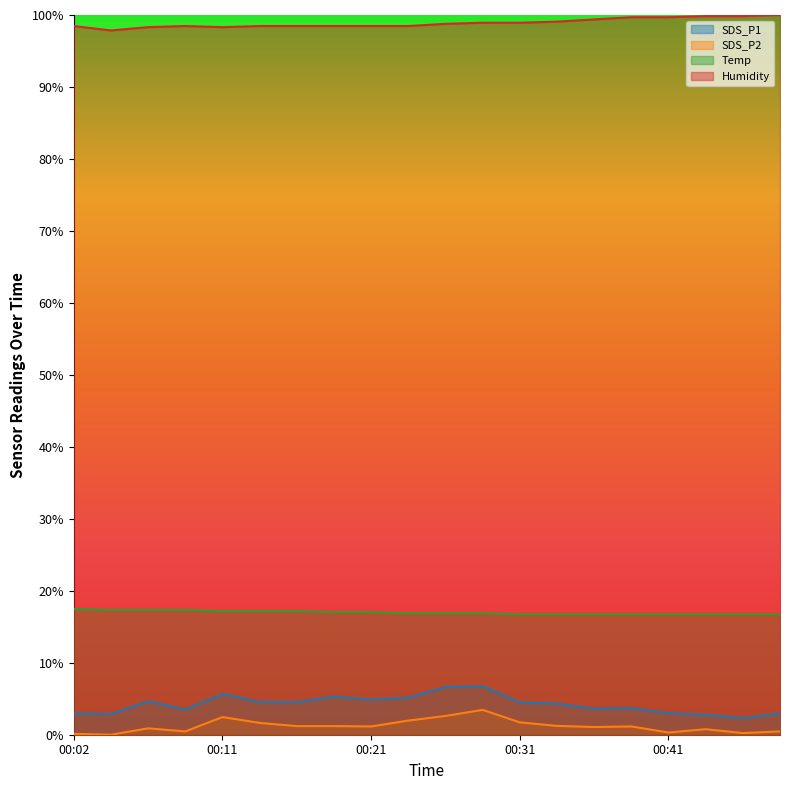

At which category is the sum across all series the highest?

00:29